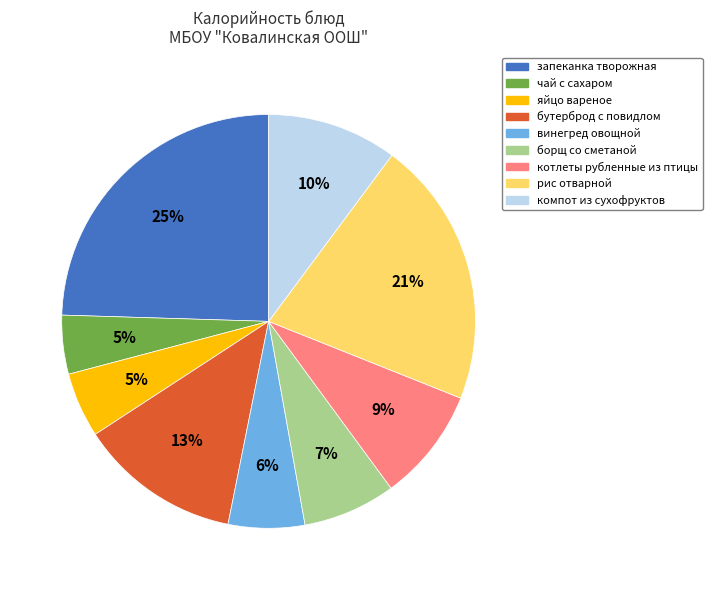

What is the largest slice in the pie chart?

запеканка творожная